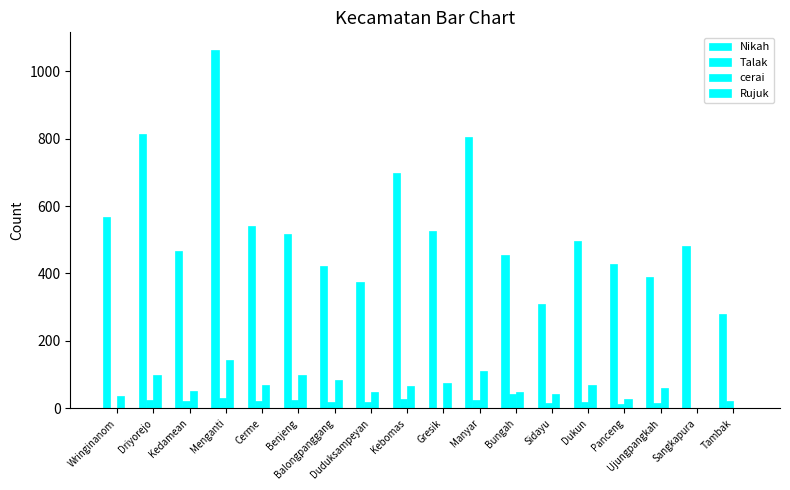

At which category does the chart reach its peak across all series?

Menganti